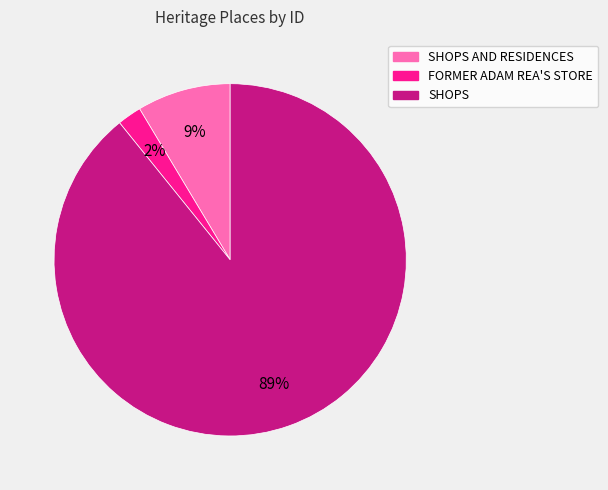

How many segments does this pie chart have?

3